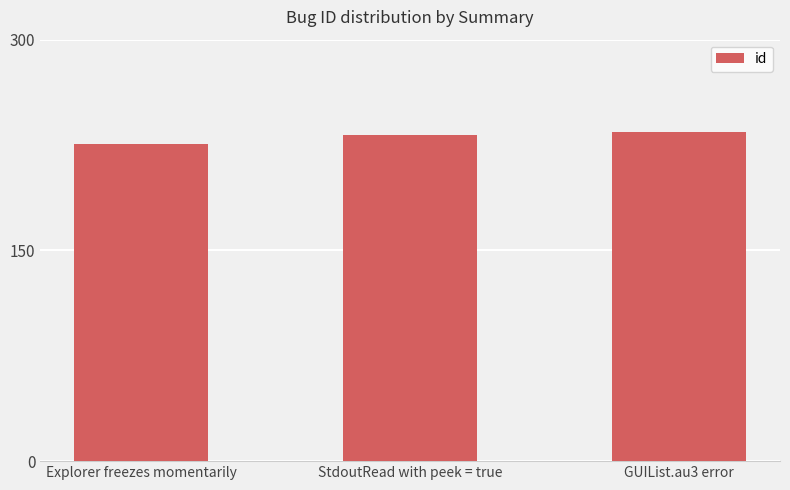

True or false: the data shows 232 at StdoutRead with peek = true.

True